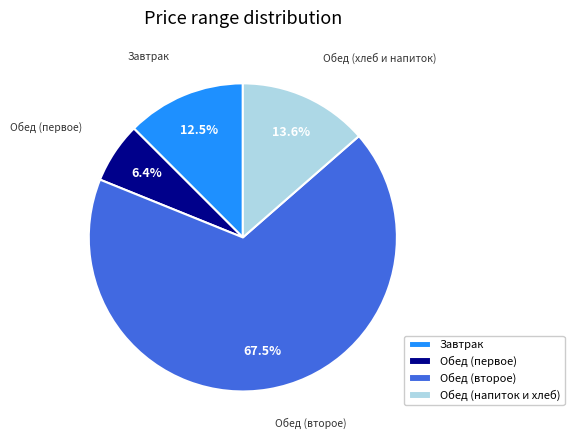

What is the smallest slice in the pie chart?

Обед (первое)